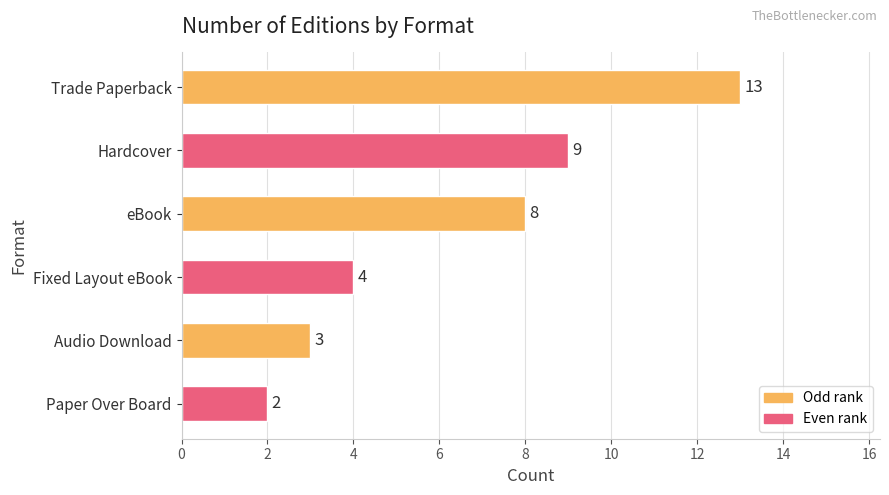

Is it true that the value at Paper Over Board is 1?

False